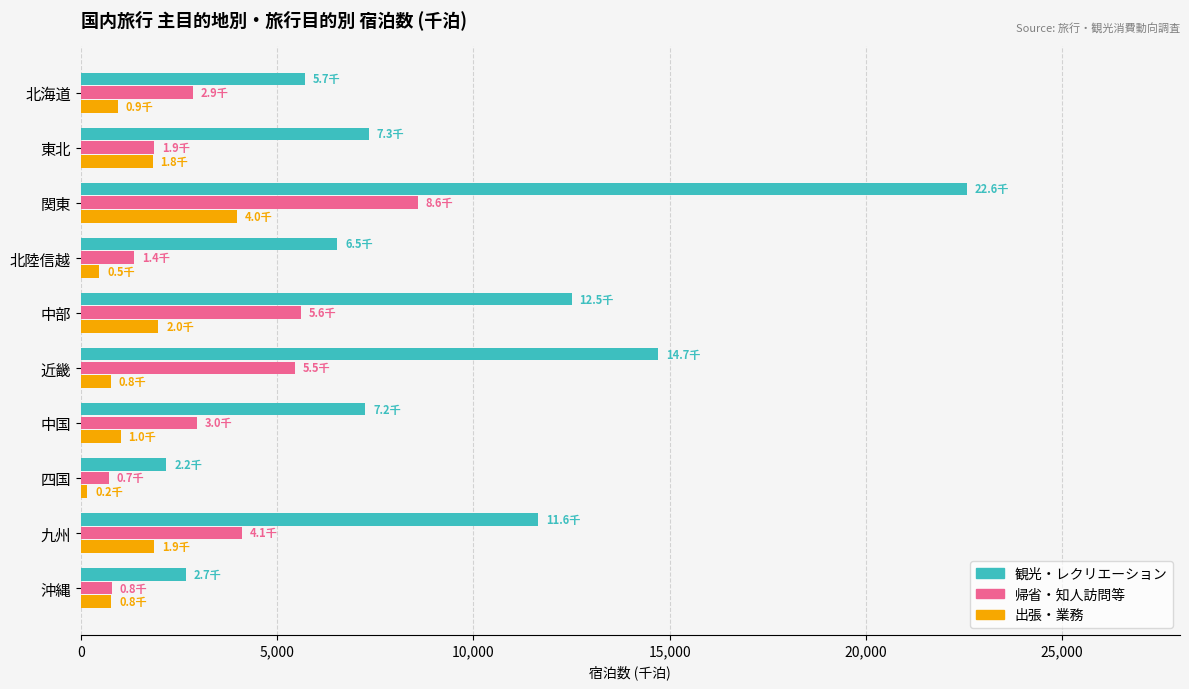

How many data points in 観光・レクリエーション are less than 7339?

5